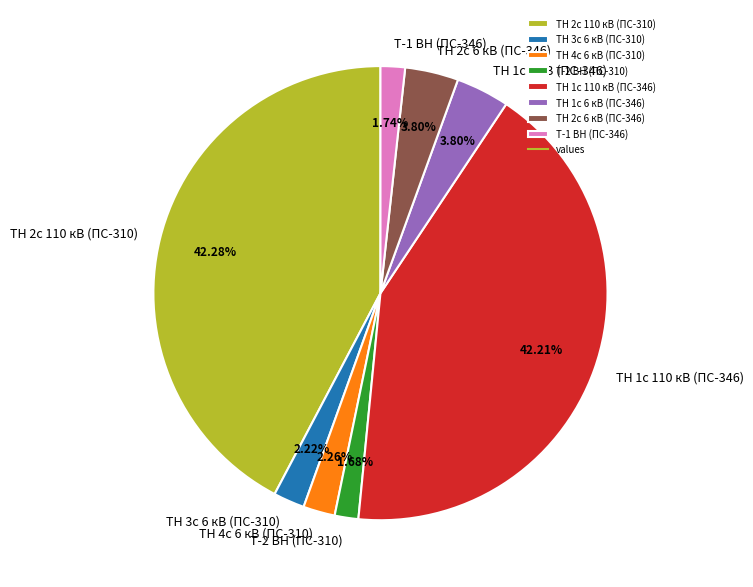

Does ТН 2с 6 кВ (ПС-346) account for over 50% of the chart?

No